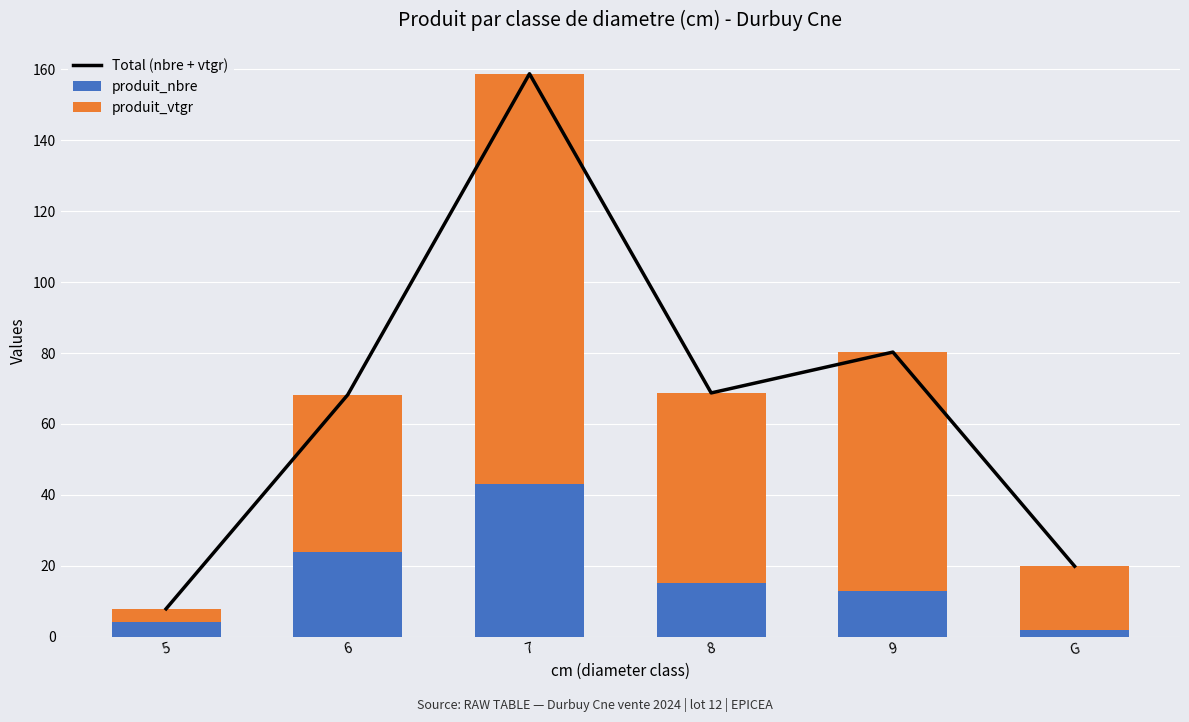

Reading left to right, extract all data points from this chart.

Total (nbre + vtgr): 5=7.8	6=68.2	7=158.8	8=68.7	9=80.3	G=19.9
produit_nbre: 5=4.0	6=24.0	7=43.0	8=15.0	9=13.0	G=2.0
produit_vtgr: 5=3.8	6=44.2	7=115.8	8=53.7	9=67.3	G=17.9